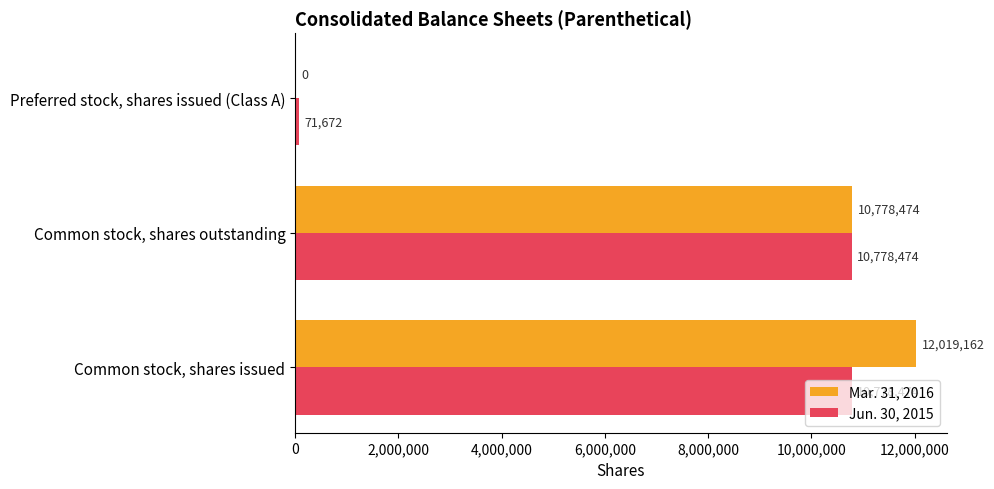

Which series has the largest total across all categories?

Mar. 31, 2016